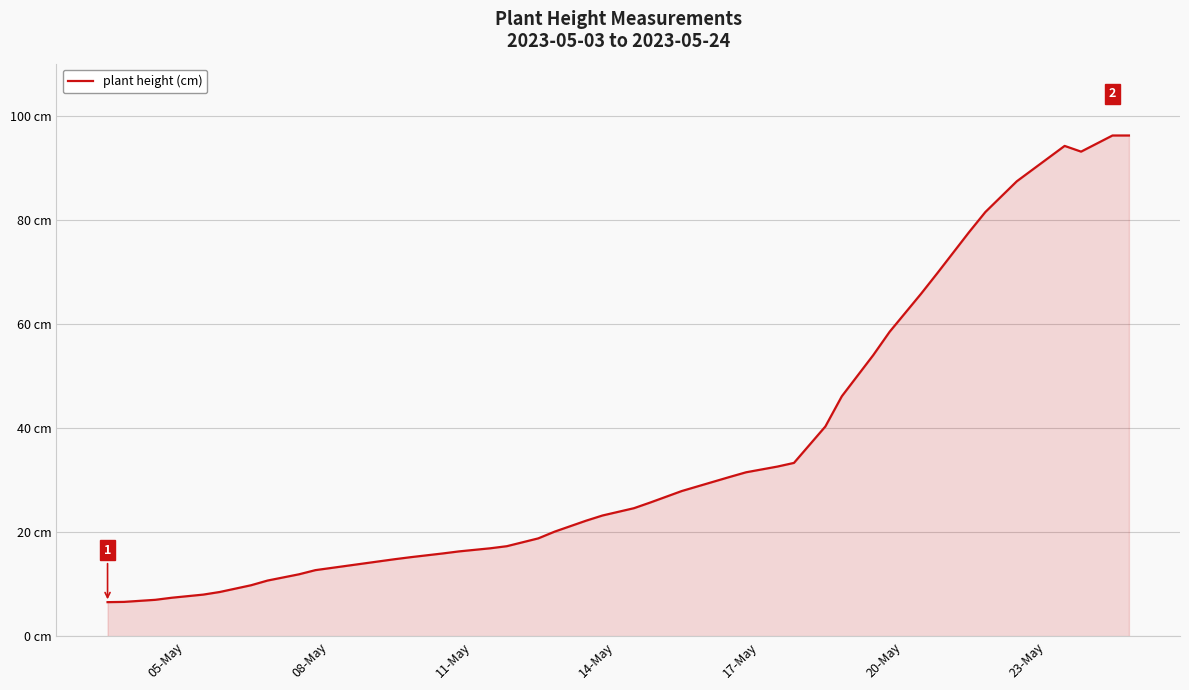

Does the chart have visible grid lines?

Yes